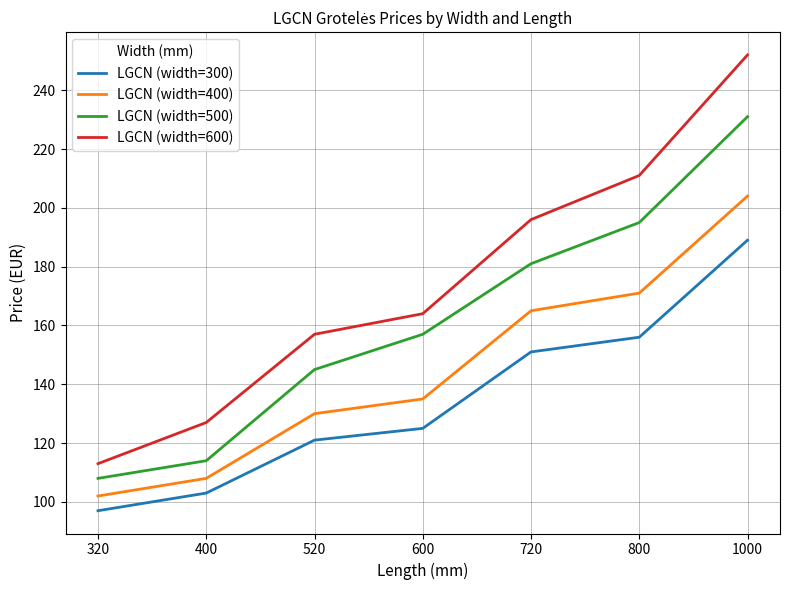

Reading left to right, list all the values displayed in this chart.

LGCN (width=300): 320=97	400=103	520=121	600=125	720=151	800=156	1000=189
LGCN (width=400): 320=102	400=108	520=130	600=135	720=165	800=171	1000=204
LGCN (width=500): 320=108	400=114	520=145	600=157	720=181	800=195	1000=231
LGCN (width=600): 320=113	400=127	520=157	600=164	720=196	800=211	1000=252